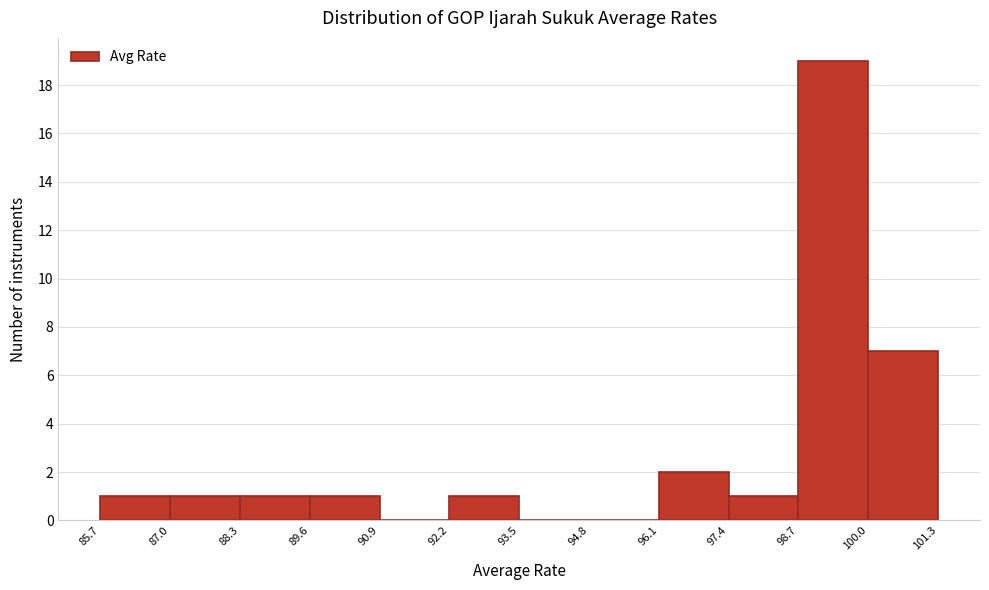

Which range on the x-axis has the tallest bar?

98.7 to 100.0